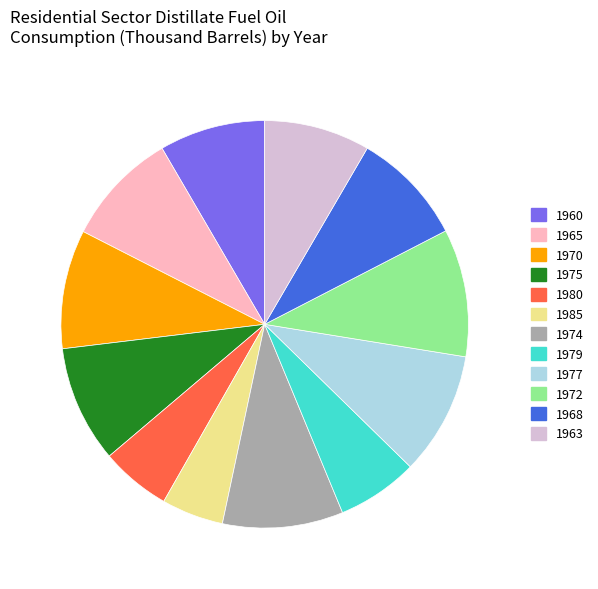

What is the ratio of the value at 1980 to the value at 1965?

0.6